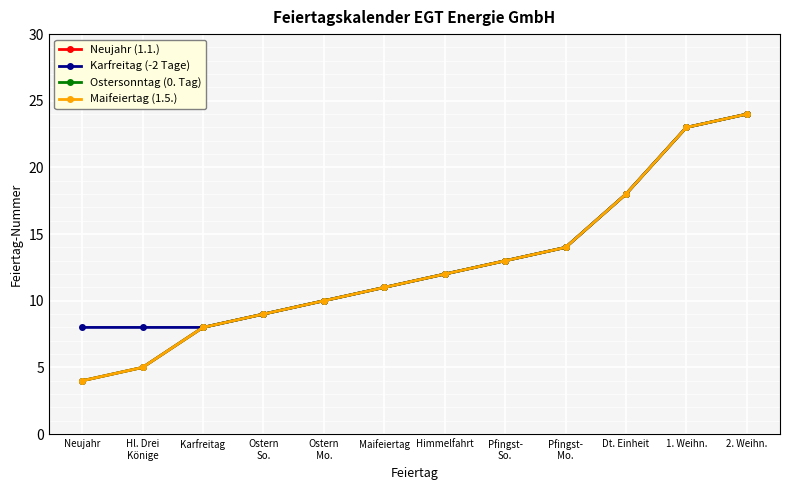

What is the sum of all Karfreitag (-2 Tage) values?

158